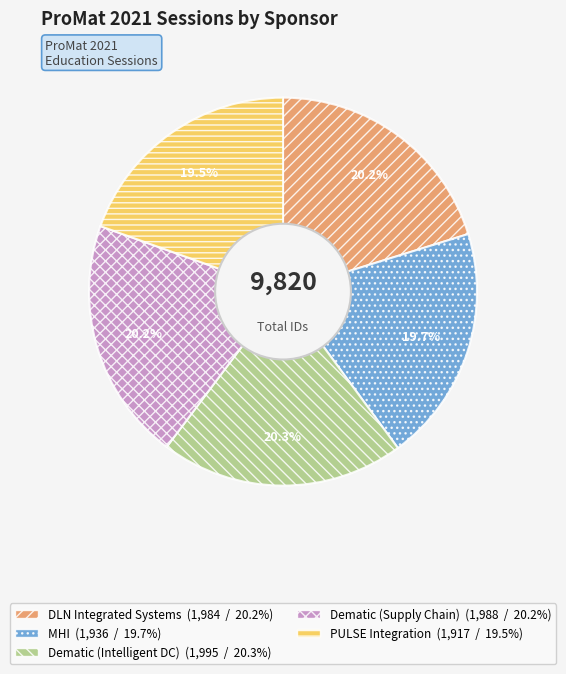

What percentage do Dematic (Intelligent DC) and DLN Integrated Systems together represent?

40.5%